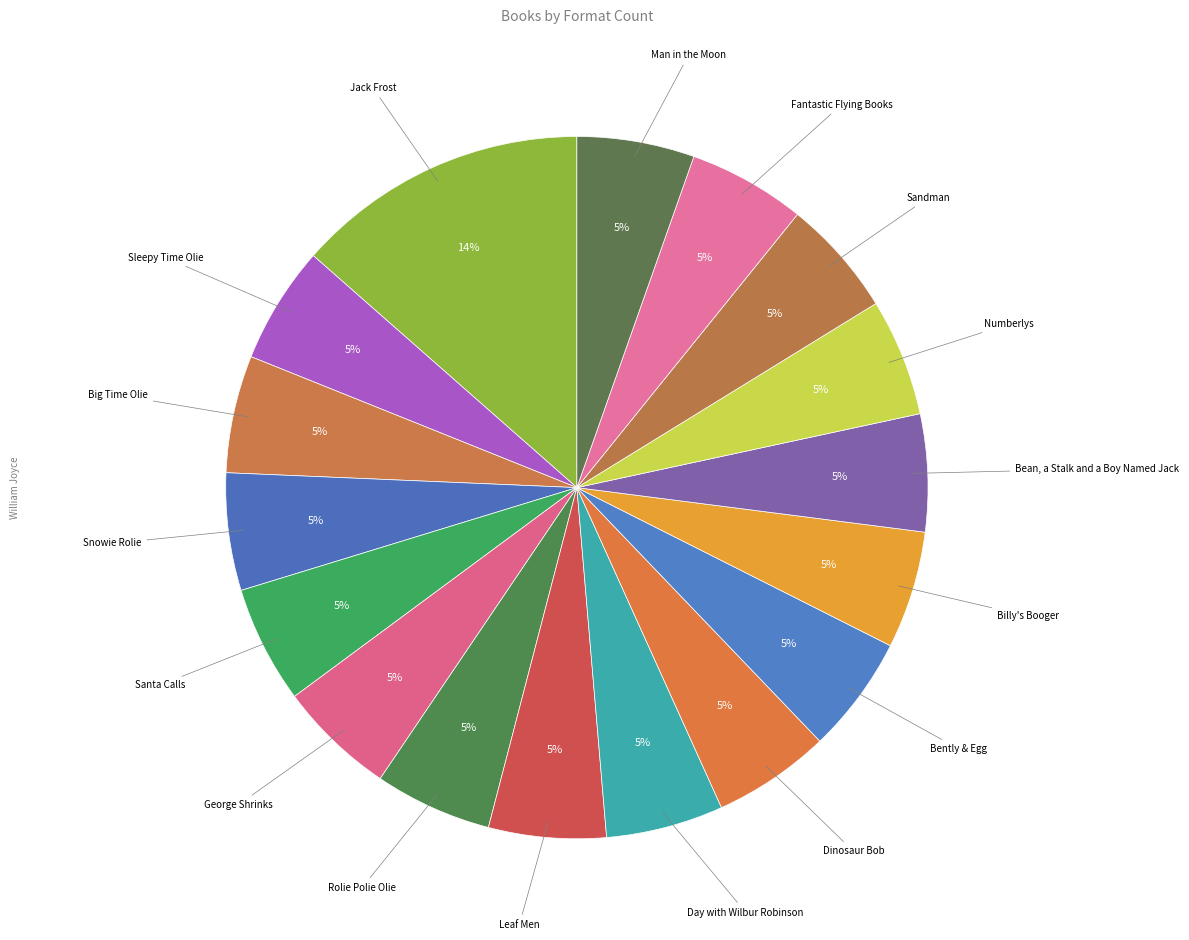

Does any single category account for the majority?

No